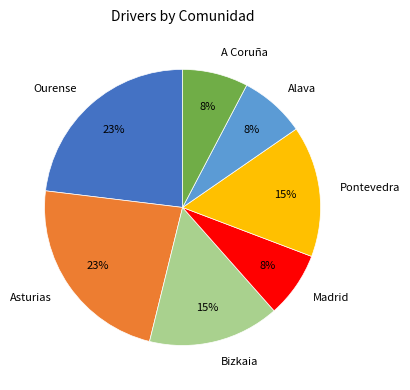

Between Bizkaia and Madrid, which is larger?

Bizkaia